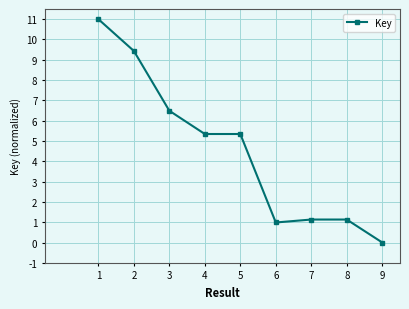

The chart shows a value of 9.4 at 2. True or false?

True